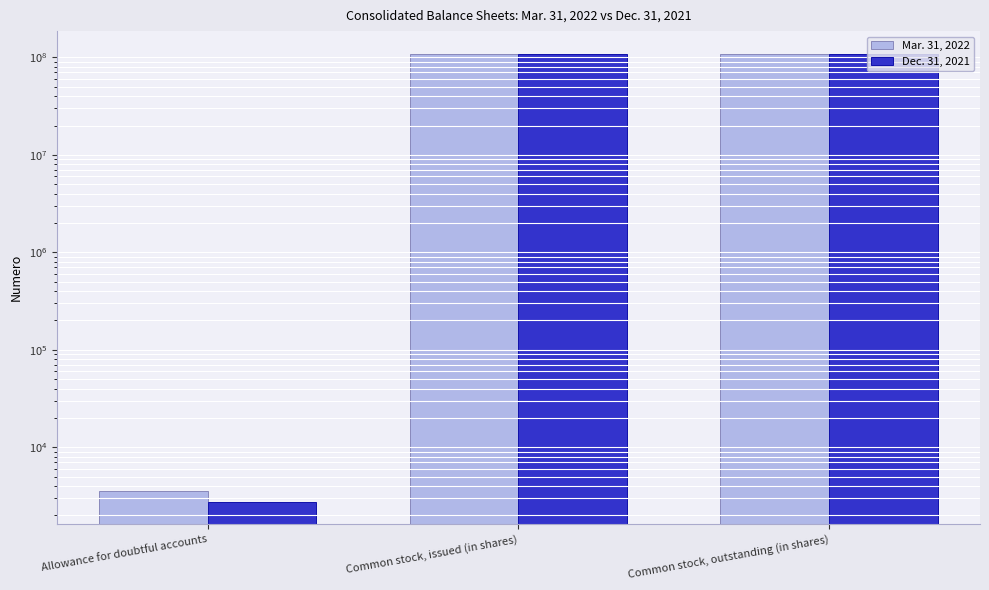

Which has a higher value, Common stock, outstanding (in shares) or Allowance for doubtful accounts?

Common stock, outstanding (in shares)